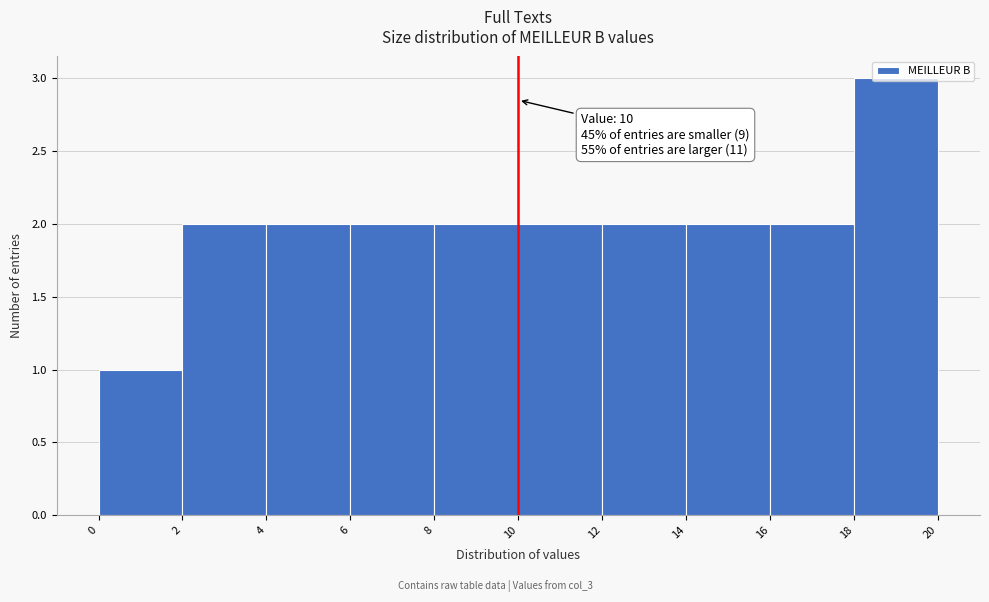

Which range on the x-axis has the tallest bar?

18 to 20